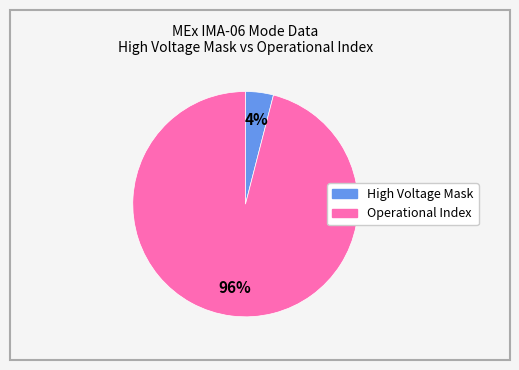

To the nearest percent, what is the difference between the largest and smallest slice percentages?

92%